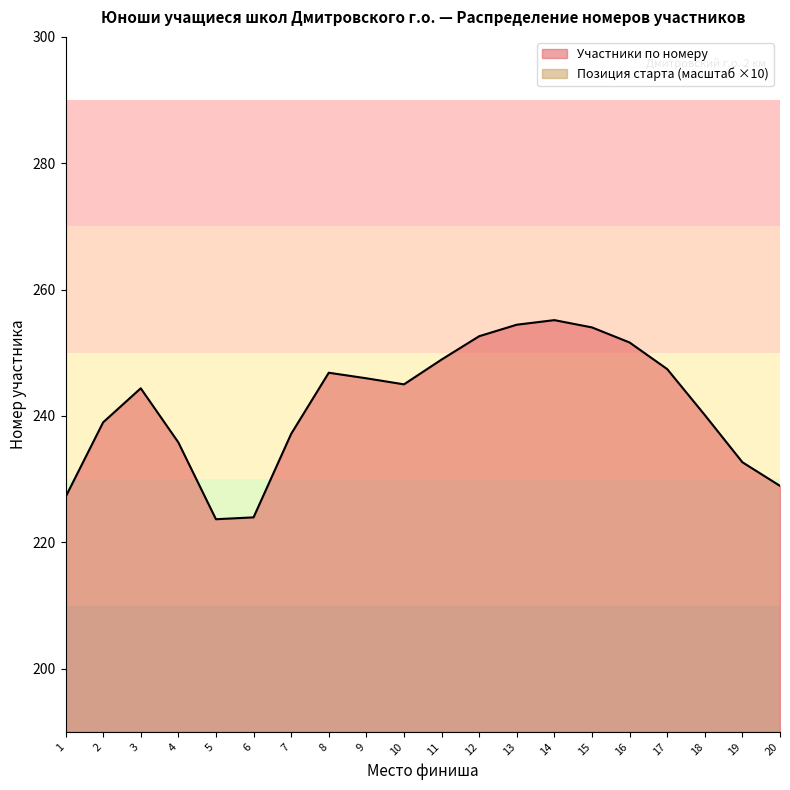

Does the chart display data point markers on the line(s)?

No